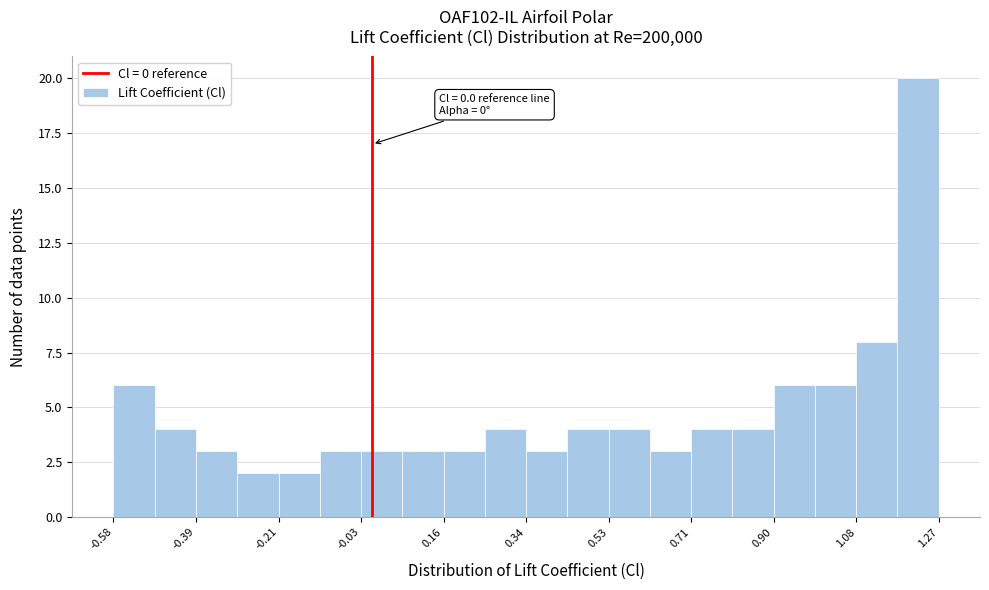

Which range on the x-axis has the tallest bar?

1.18 to 1.26